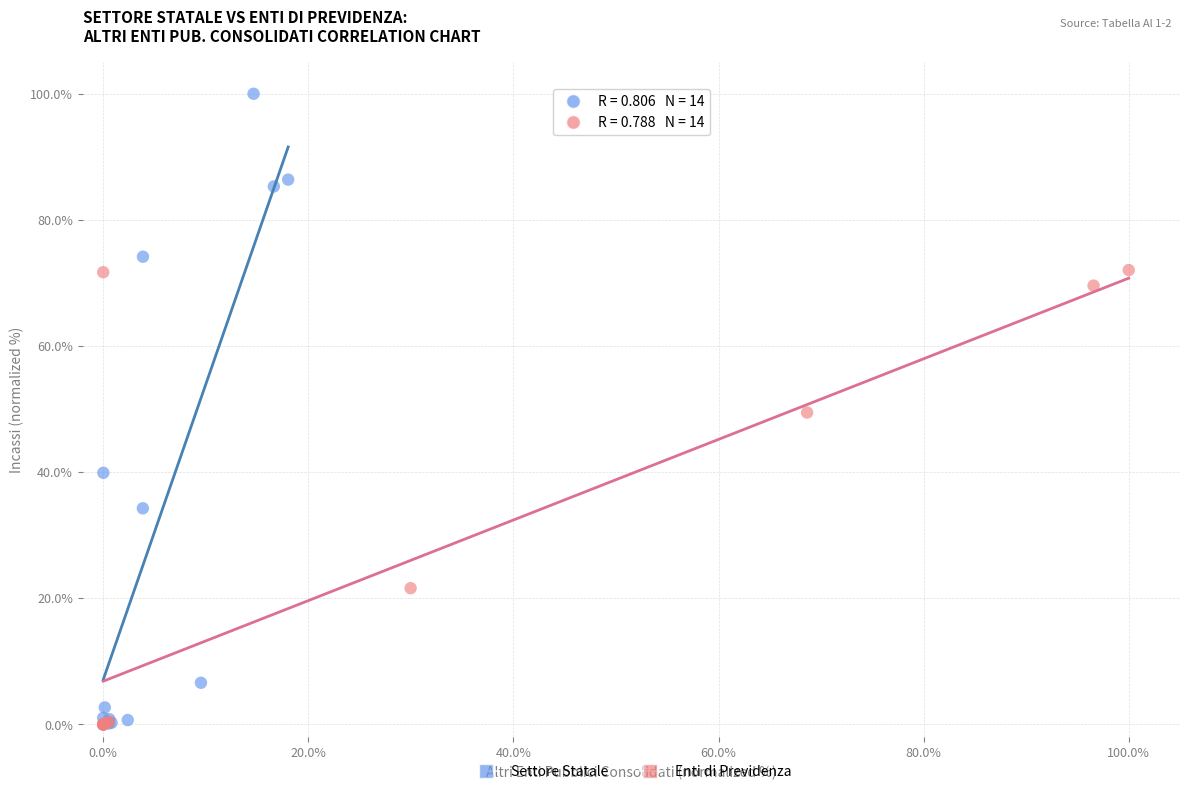

Which series has the widest spread of Y values?

Settore Statale